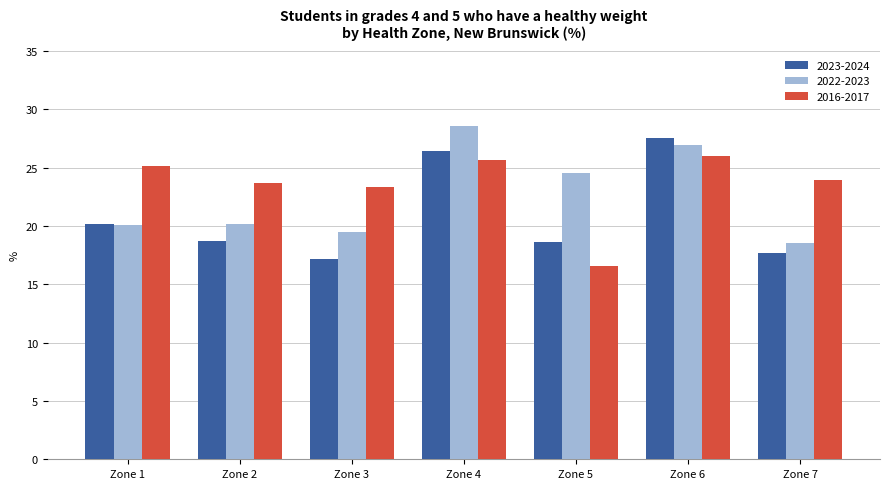

What is the difference between the 2023-2024 values at Zone 6 and Zone 2?

8.8